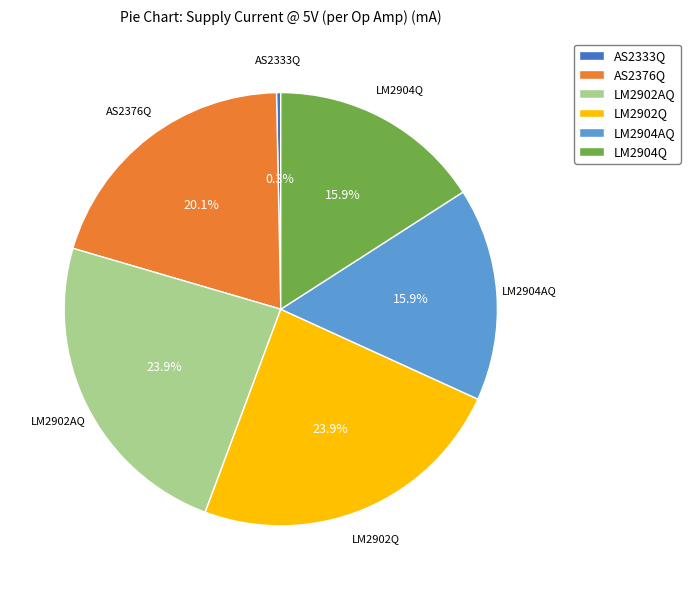

How many slices are in this pie chart?

6